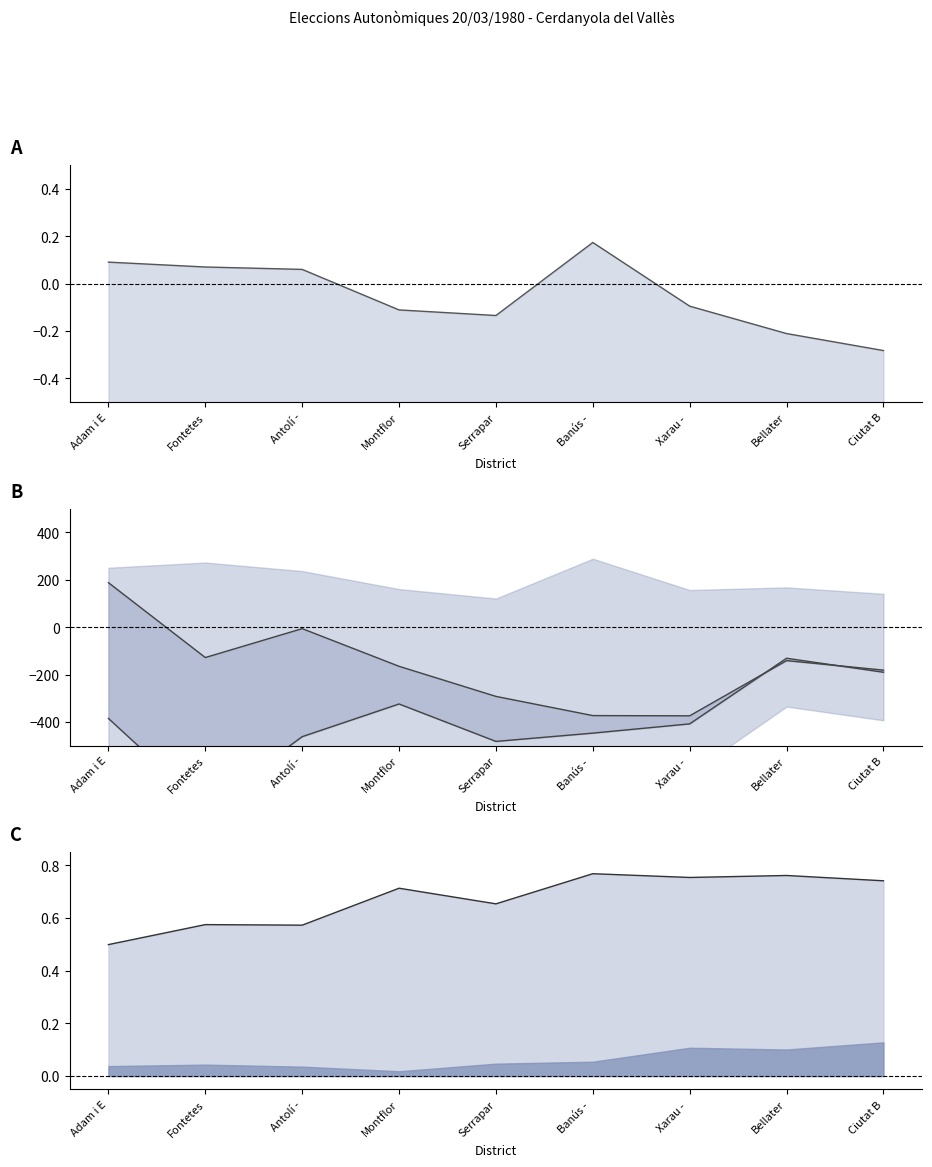

Where is the first local minimum for CIU - PSUC?

Fontetes